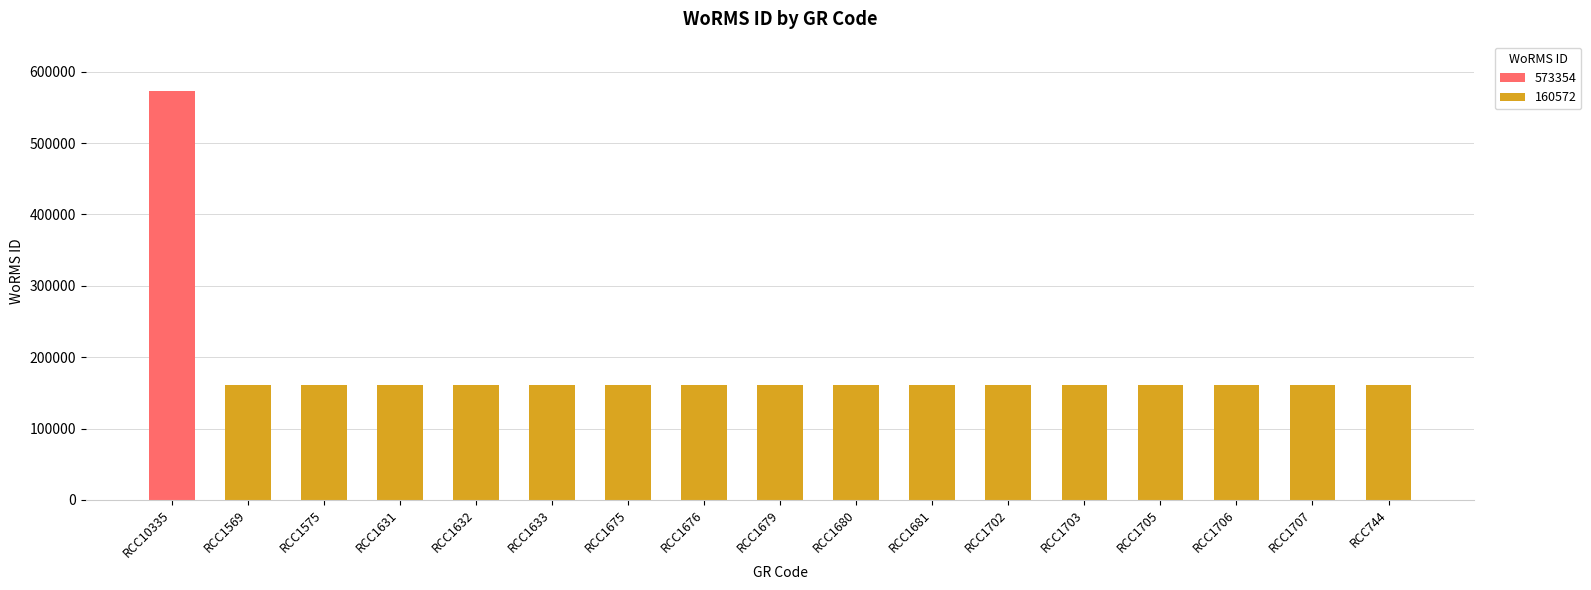

How many data points does each series have?

17